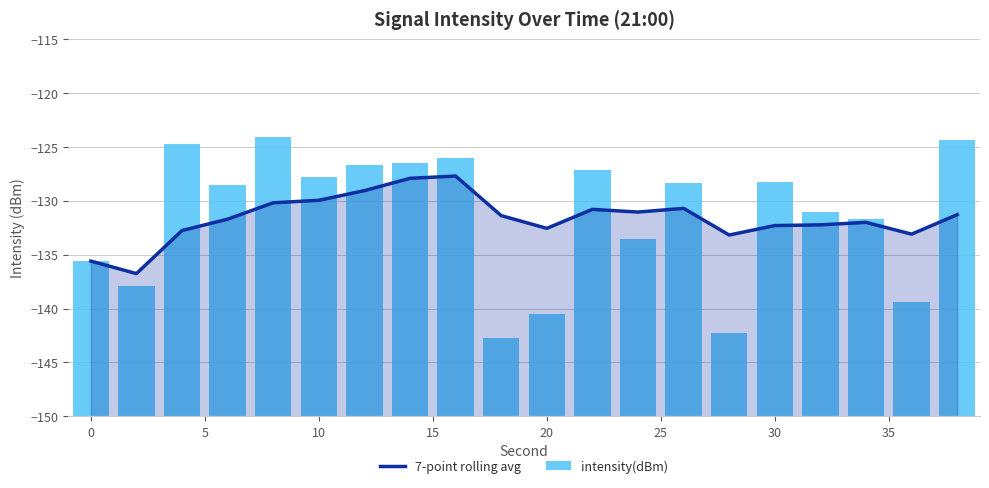

Between 20 and 0, which is larger?

20